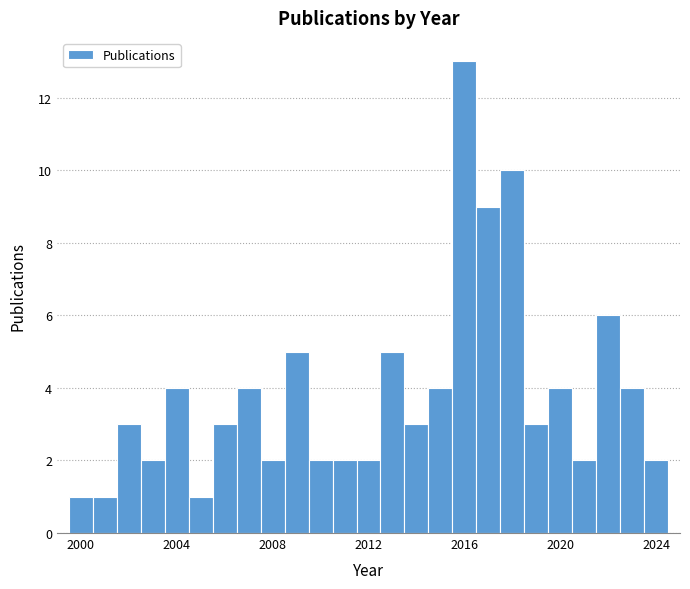

Read against the x-axis, roughly where is the centre of the tallest bar?

2016.0